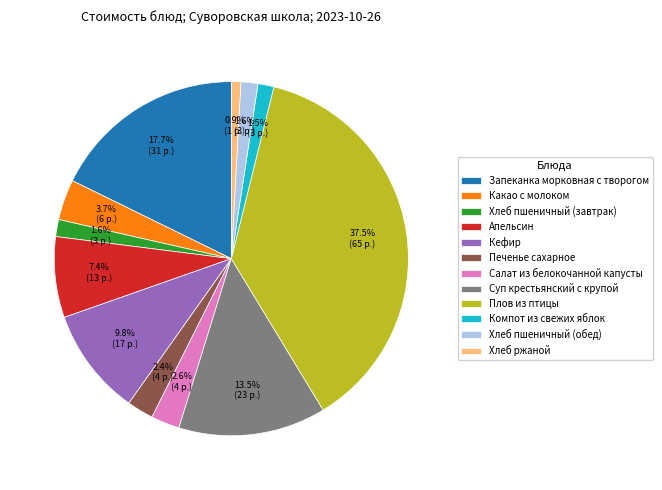

Which slice is the smallest?

Хлеб ржаной